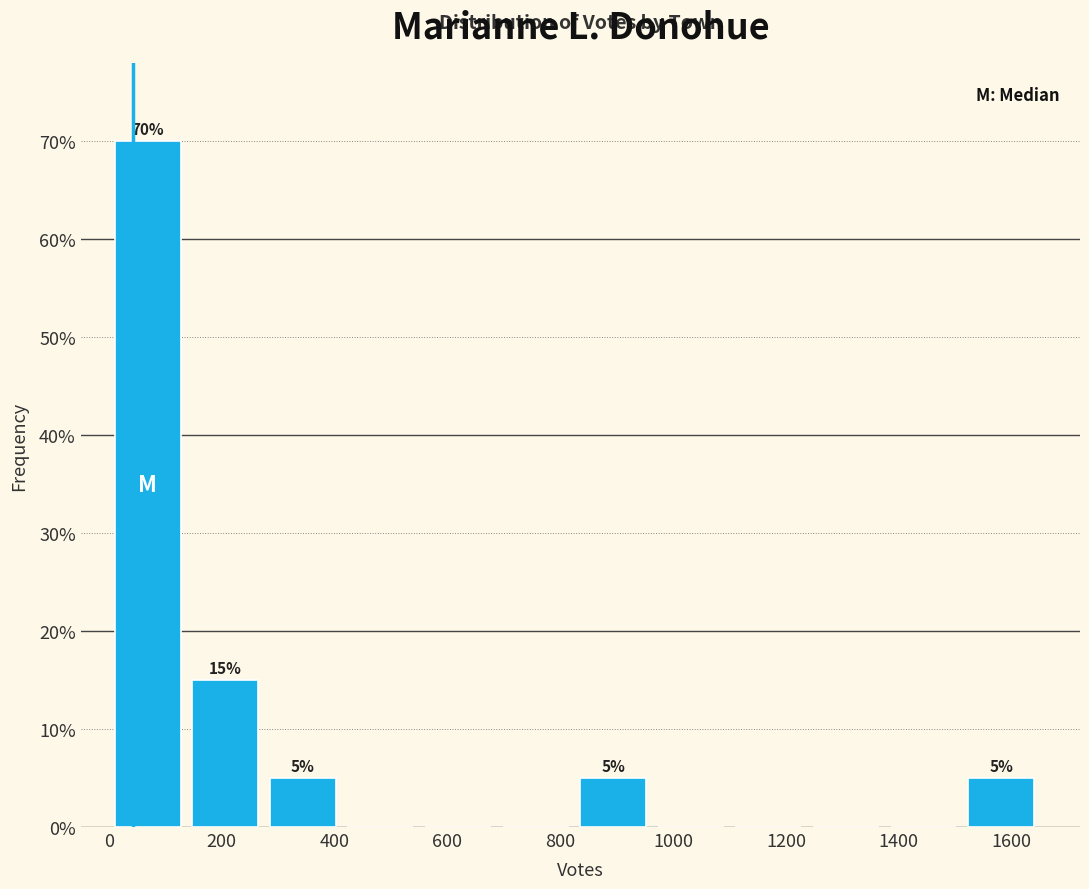

Over which range of the x-axis is the bar tallest?

0 to 140